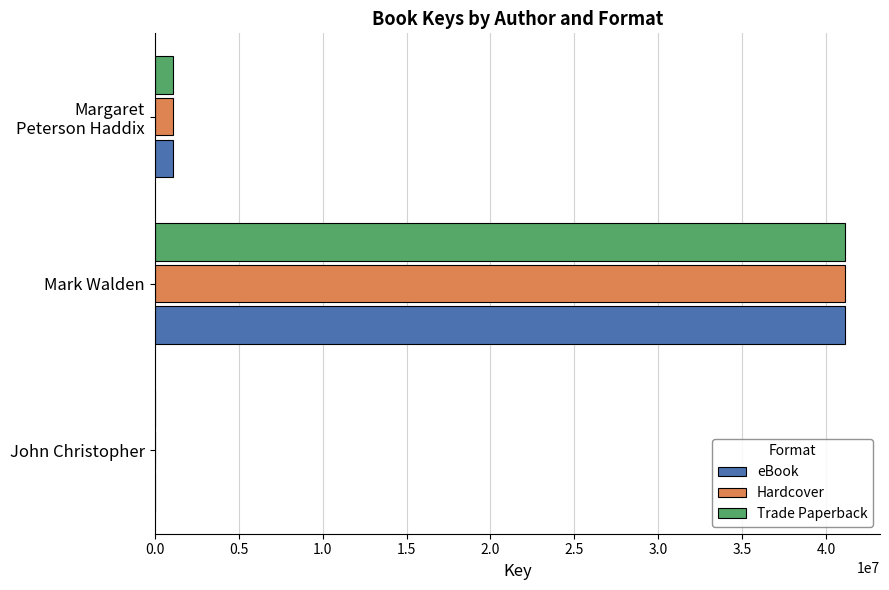

What is the highest value of the Hardcover series?

41162915